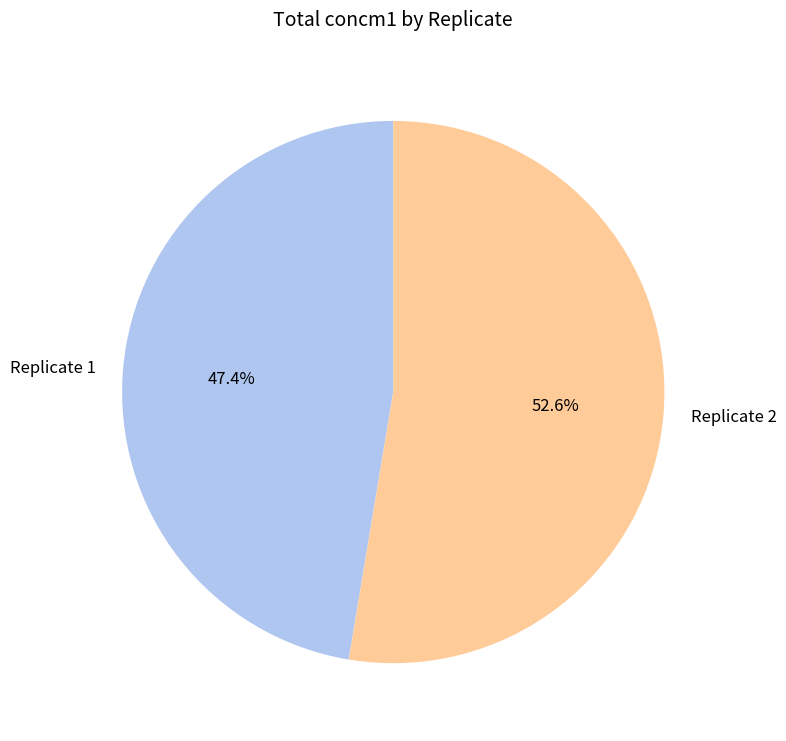

To the nearest percent, what is the combined percentage of Replicate 2 and Replicate 1?

100%